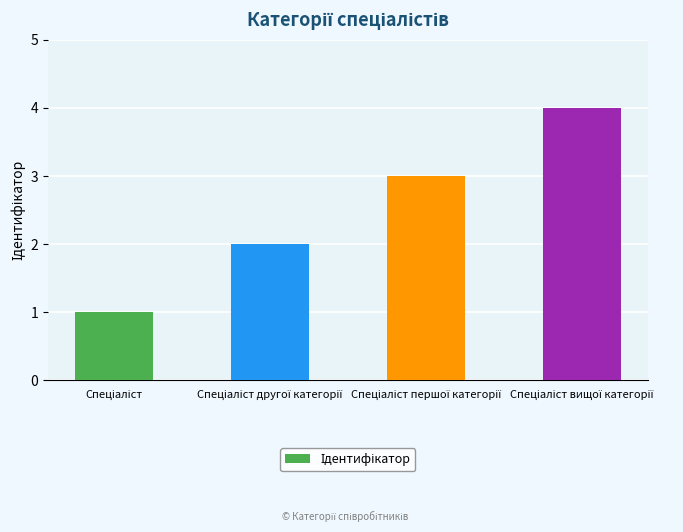

What is the greatest value displayed?

4